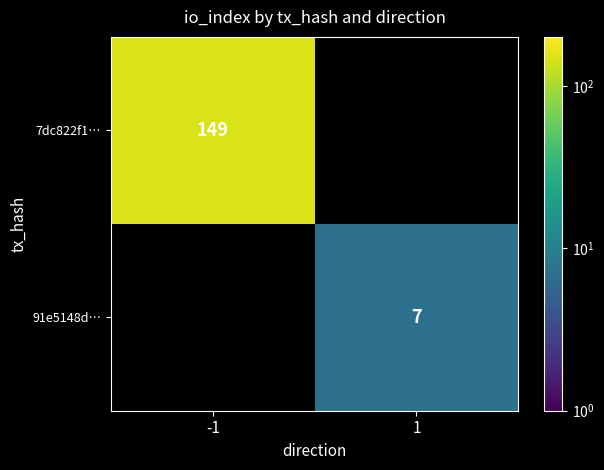

How many distinct data groups are displayed?

2